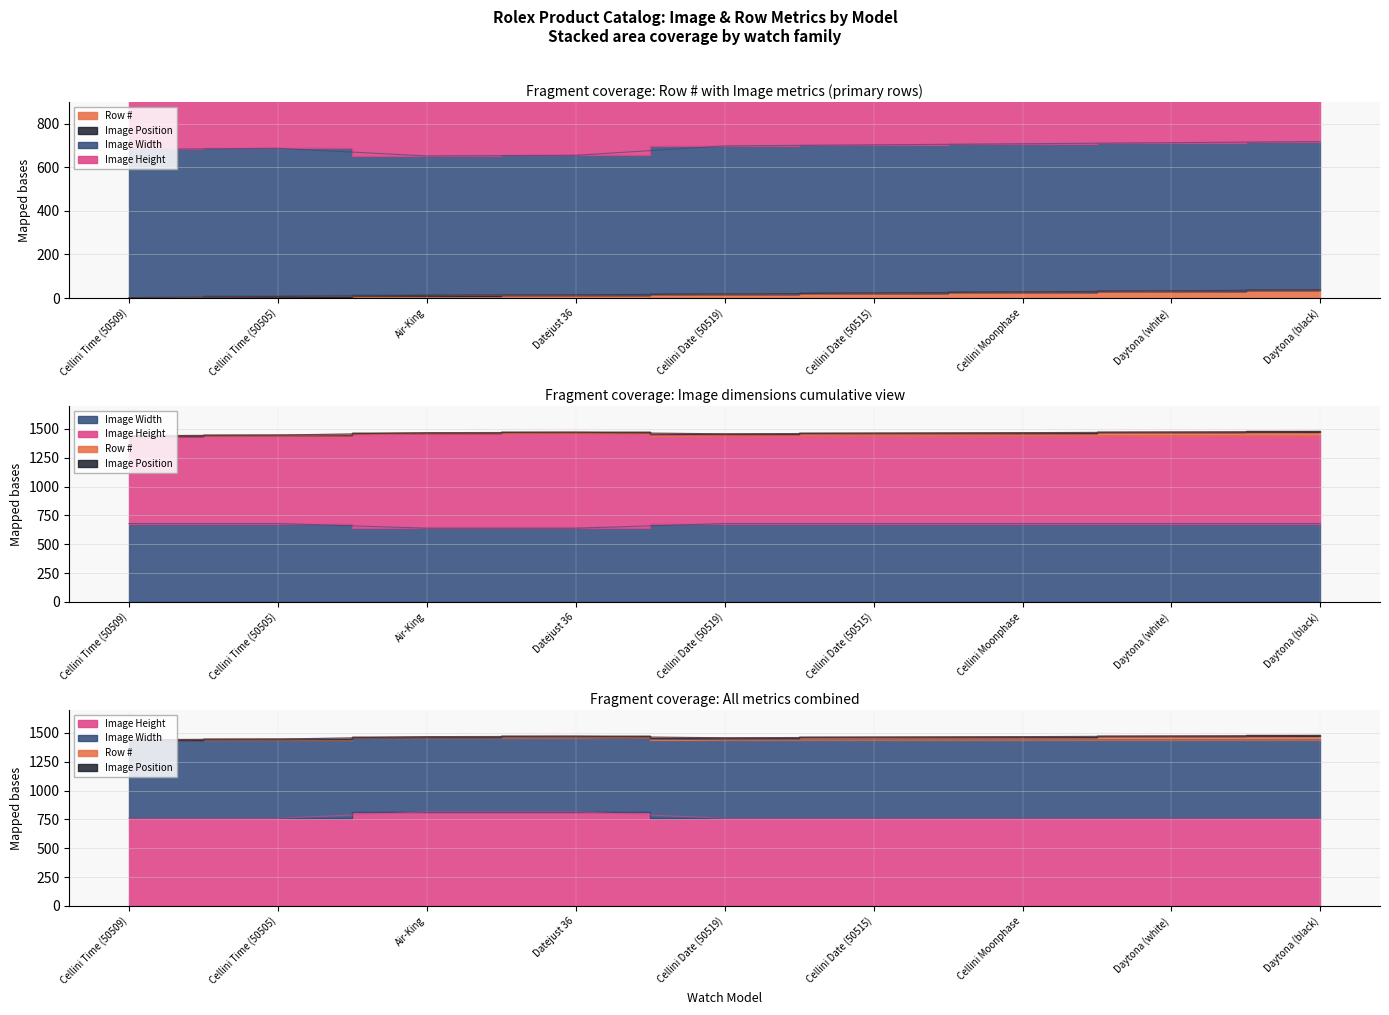

What is the smallest value displayed?

1